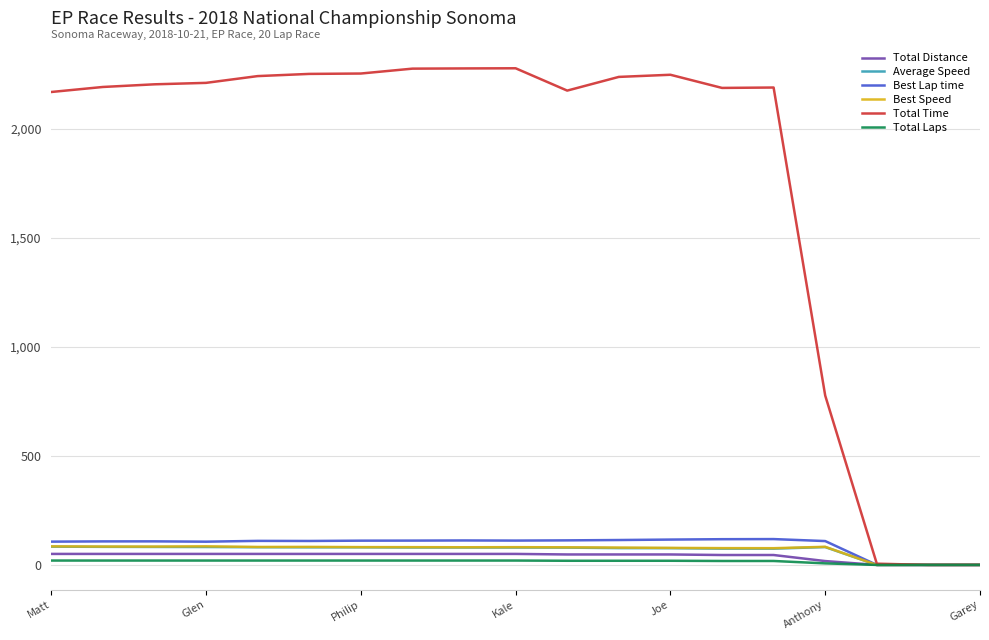

Which series has the widest spread of values?

Total Time